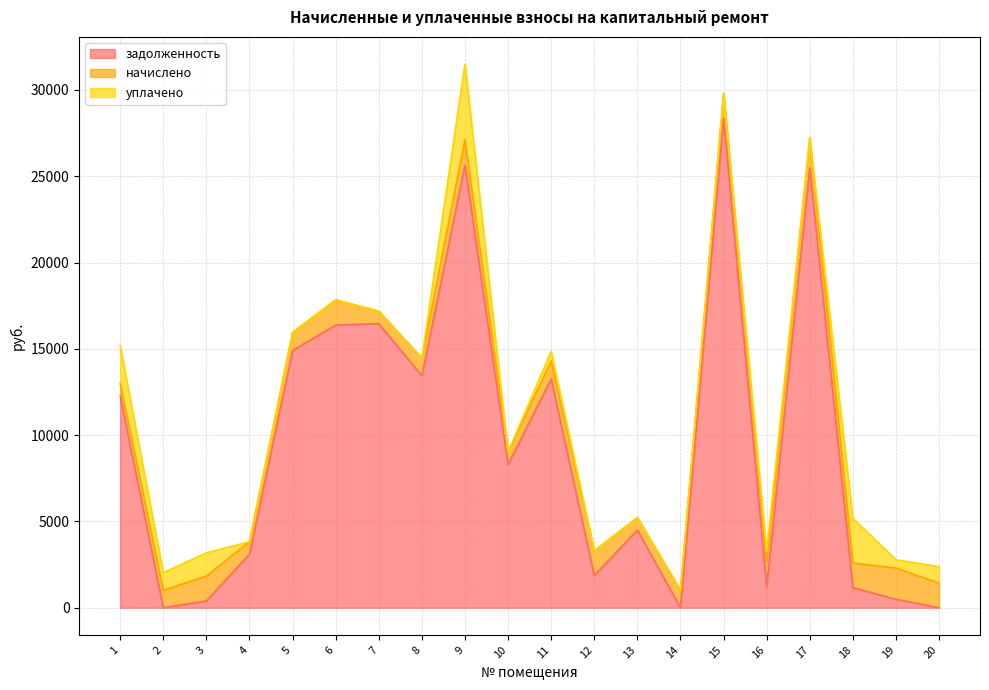

Reading left to right, list all the values displayed in this chart.

задолженность: 1=12268.9	2=1.2	3=390.0	4=3103.0	5=14903.7	6=16374.4	7=16466.4	8=13437.2	9=25646.9	10=8304.0	11=13246.9	12=1855.9	13=4499.9	14=0.0	15=28362.6	16=1213.6	17=25494.7	18=1160.2	19=488.8	20=0.0
начислено: 1=722.4	2=1012.8	3=1440.0	4=722.4	5=1046.4	6=1464.0	7=720.0	8=1024.8	9=1466.4	10=720.0	11=1039.2	12=1442.4	13=722.4	14=1008.0	15=1442.4	16=1444.8	17=1720.8	18=1428.0	19=1804.8	20=1428.0
уплачено: 1=2185.5	2=1013.0	3=1350.0	4=0.0	5=0.0	6=0.0	7=0.0	8=0.0	9=4388.8	10=0.0	11=570.7	12=0.0	13=0.0	14=0.0	15=0.7	16=600.0	17=0.0	18=2588.2	19=488.8	20=952.0